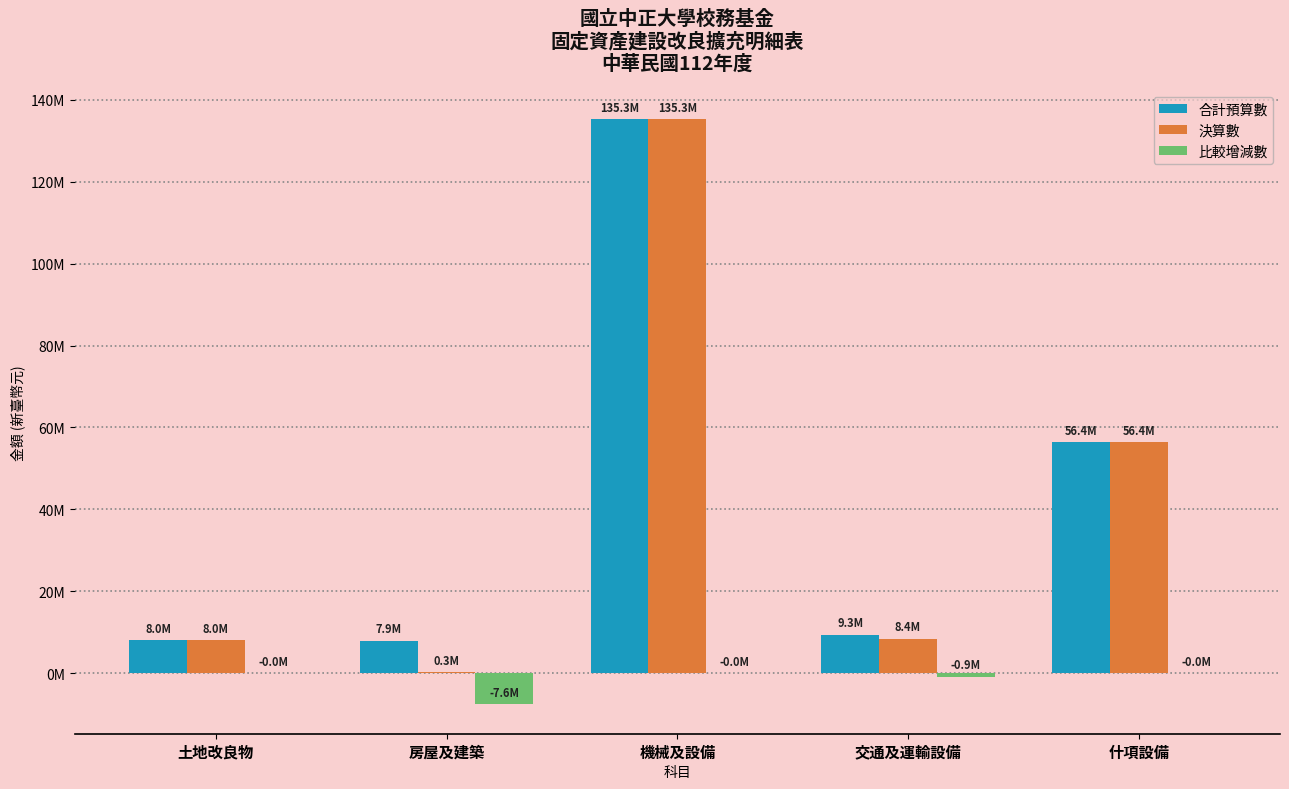

Are the bars horizontal?

No